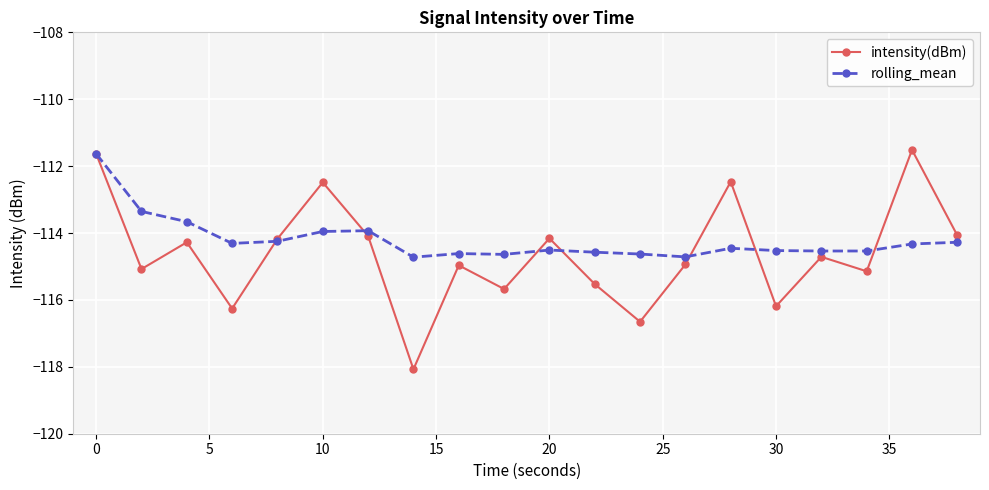

Which series has the largest range (max minus min)?

intensity(dBm)